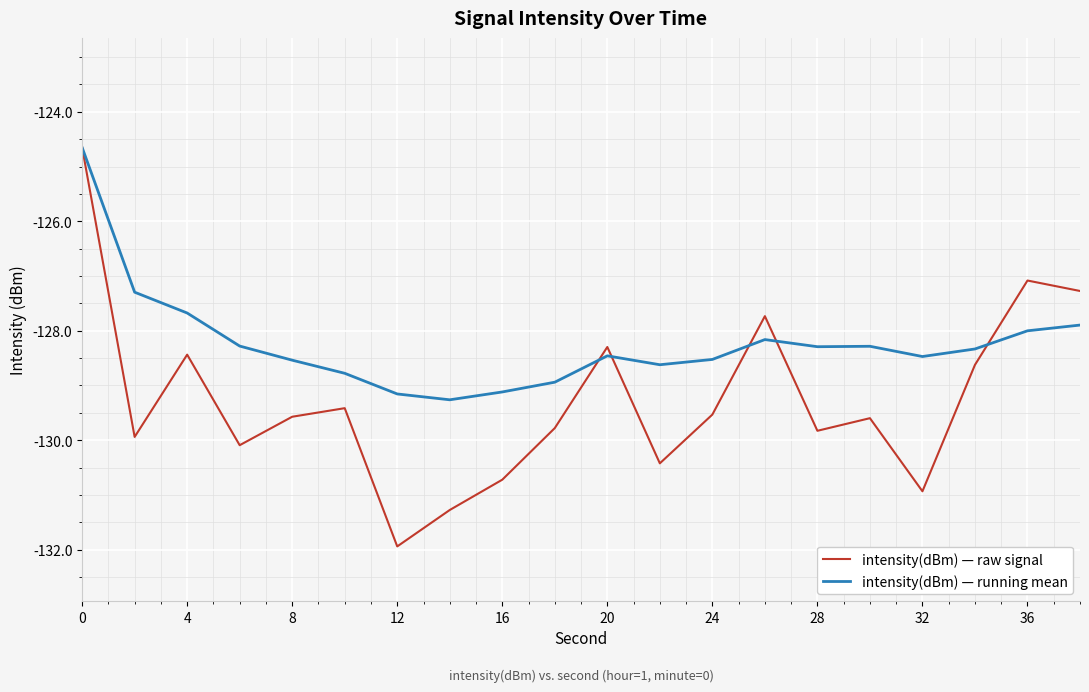

What is the highest value of the intensity(dBm) — running mean series?

-124.7